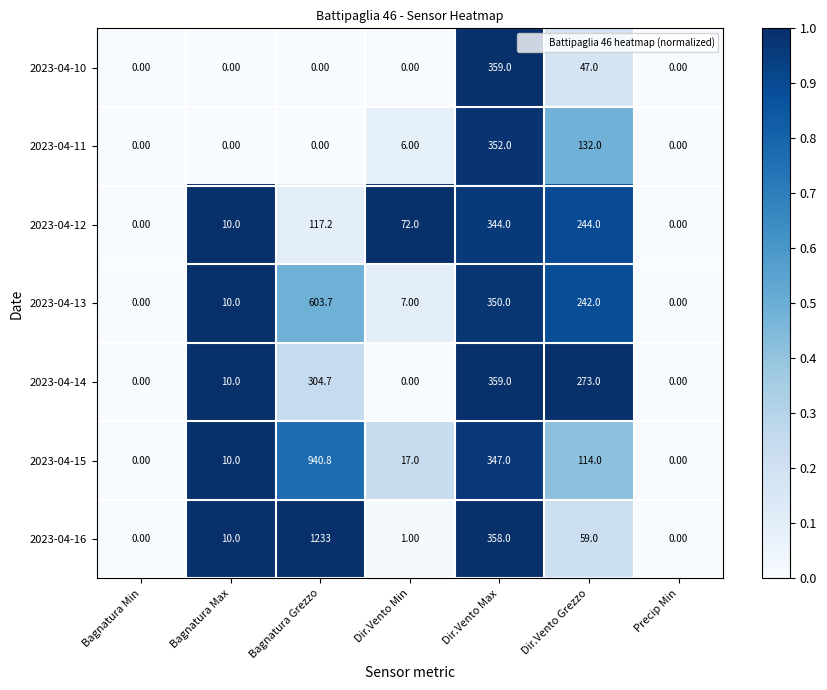

What is the average value of the 2023-04-15 series?

204.1